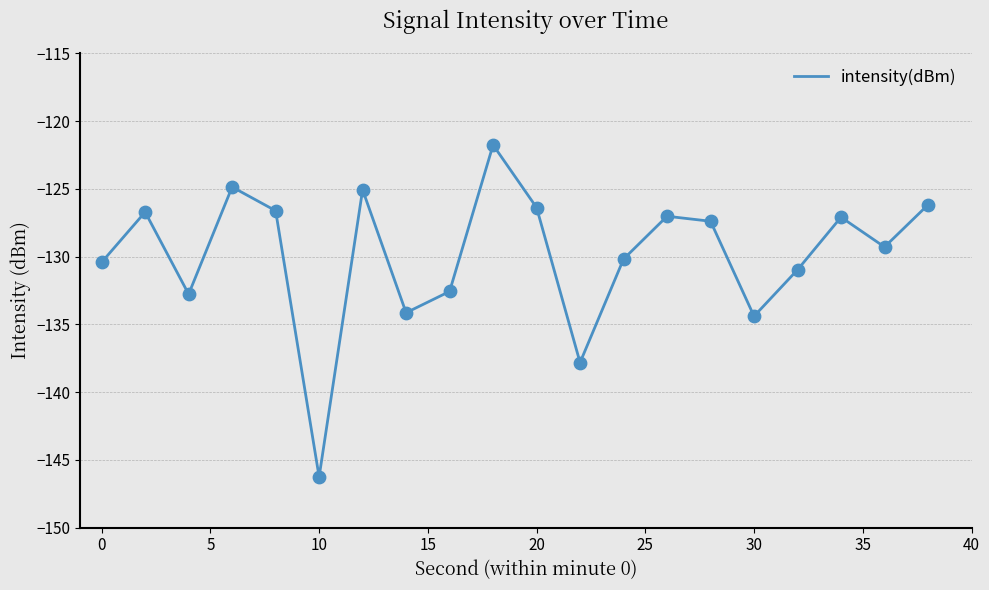

What is the difference between the maximum and minimum values?

24.5